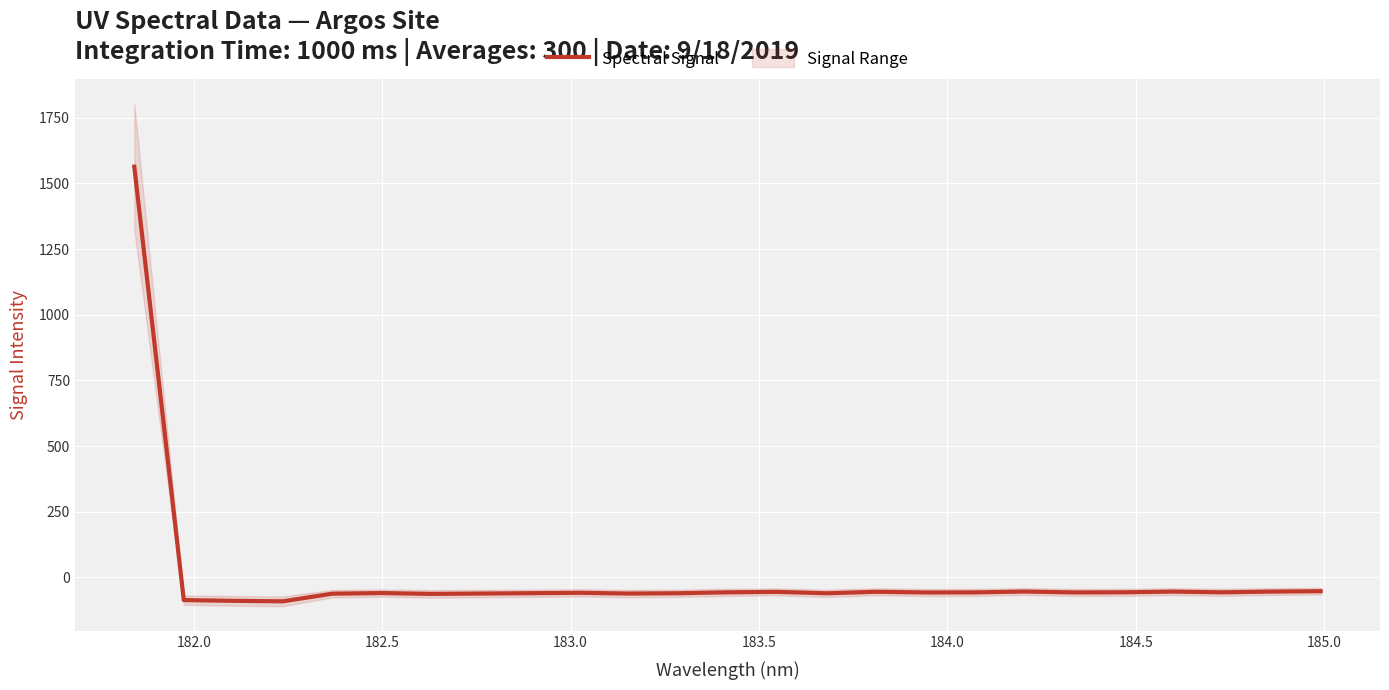

What is the sum of all values?

87.6